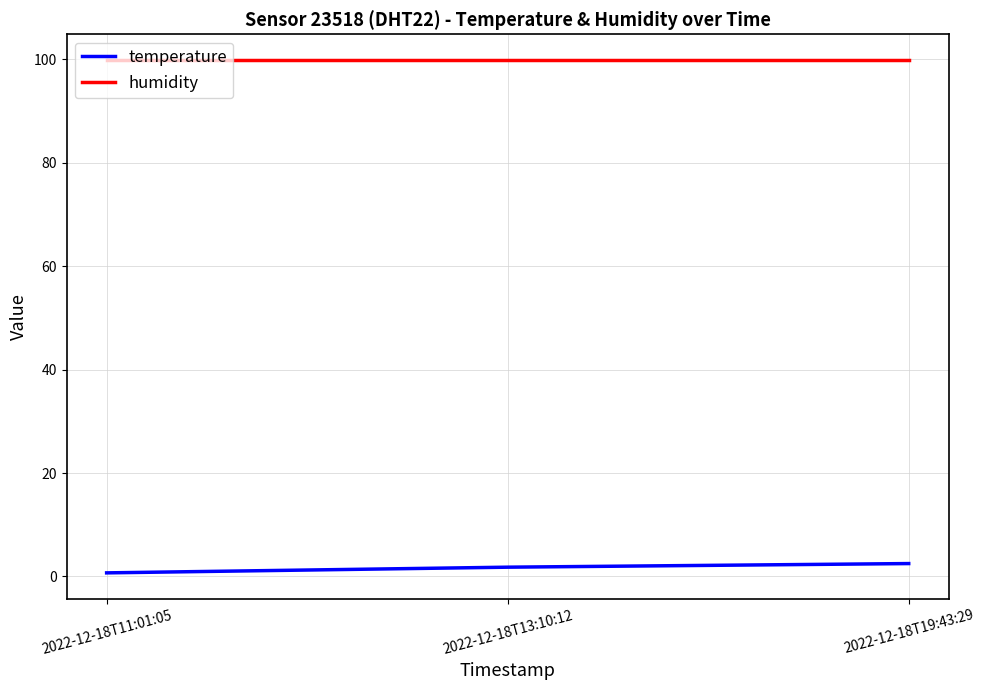

What is the spread (max minus min) of values at 2022-12-18T19:43:29?

97.4